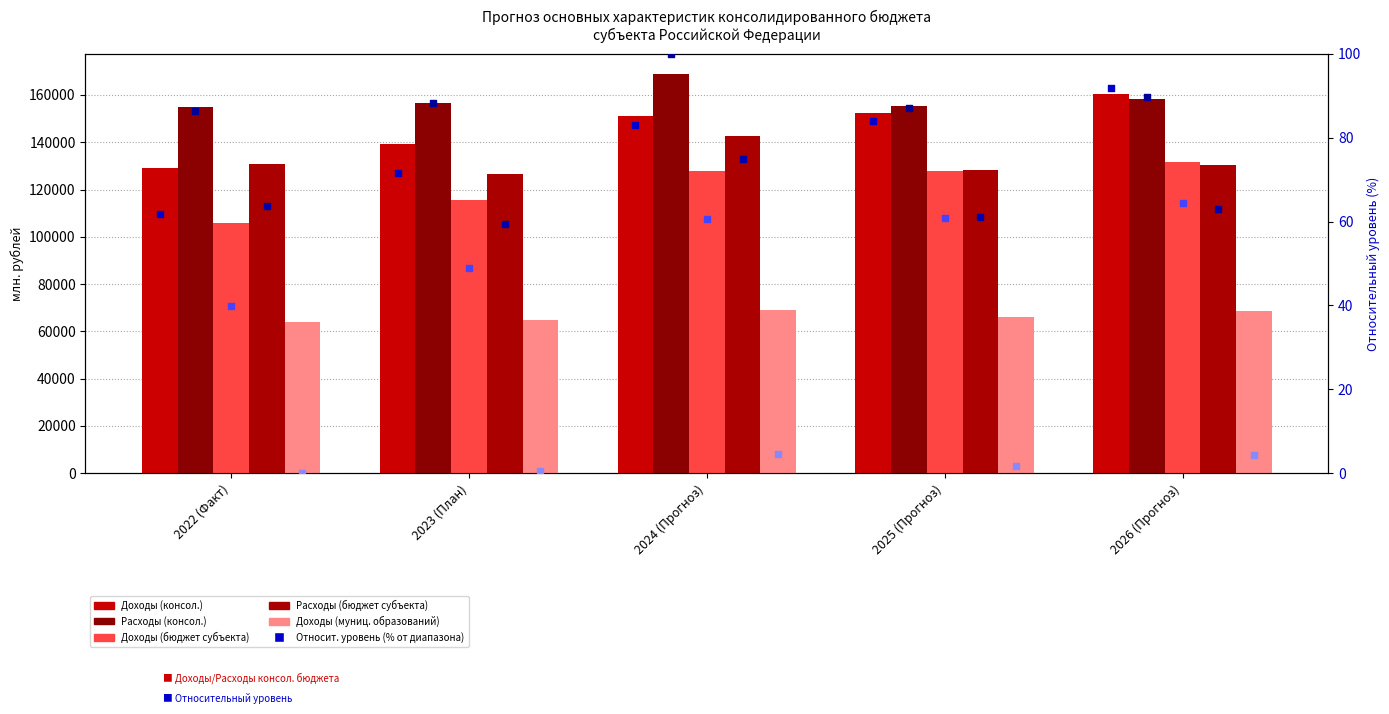

Which series has the widest spread of Y values?

Доходы (консол.)